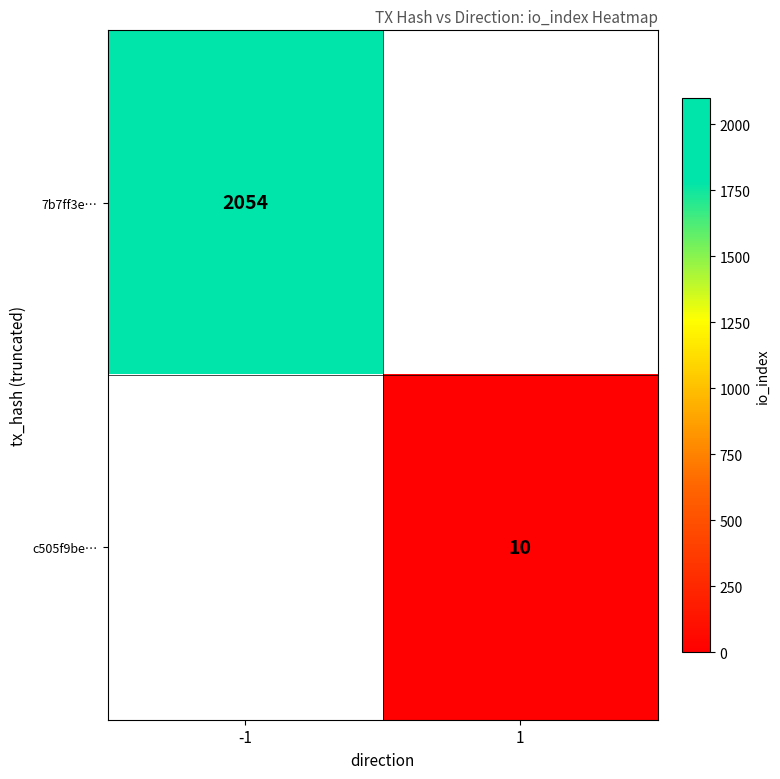

At how many categories does at least one series exceed 32?

1